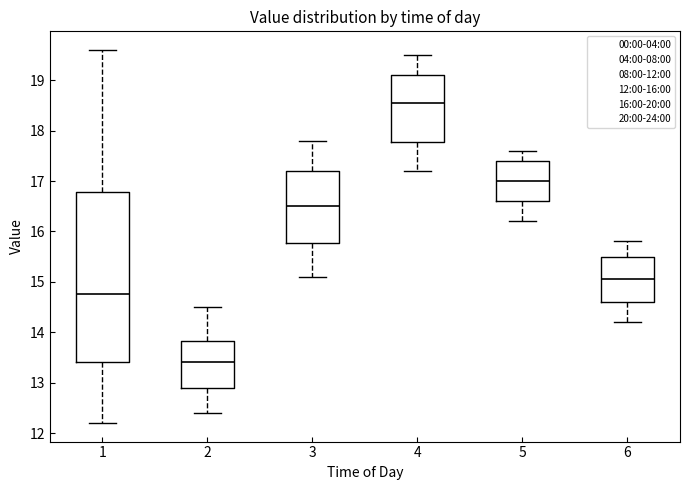

Where is the lower edge of the box at x = 2 on the y-axis? The values are not printed on the chart, so give them approximately, as read against the axis.

12.9